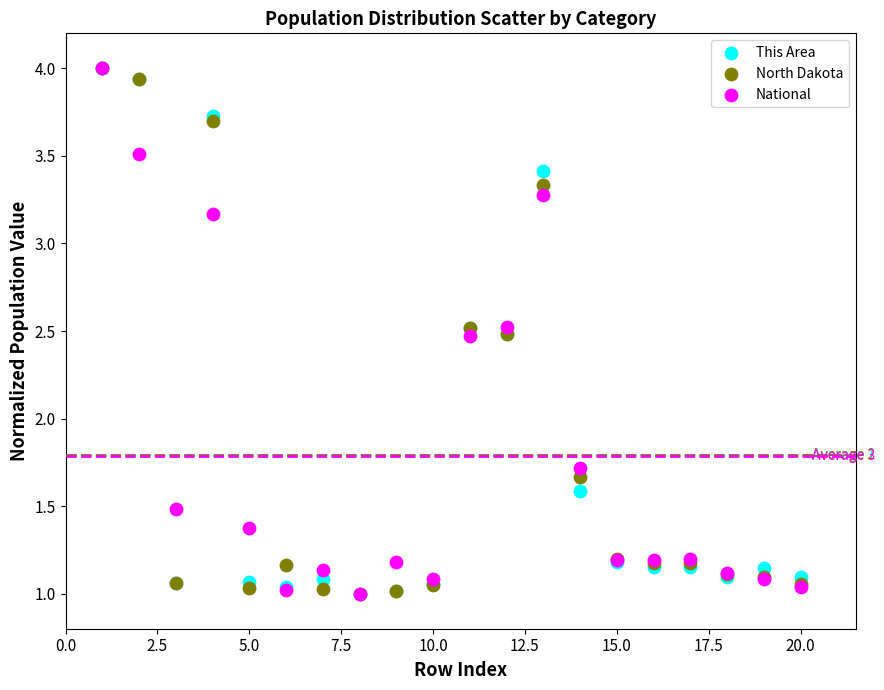

Across all series, what Y value is closest to 2?

1.7